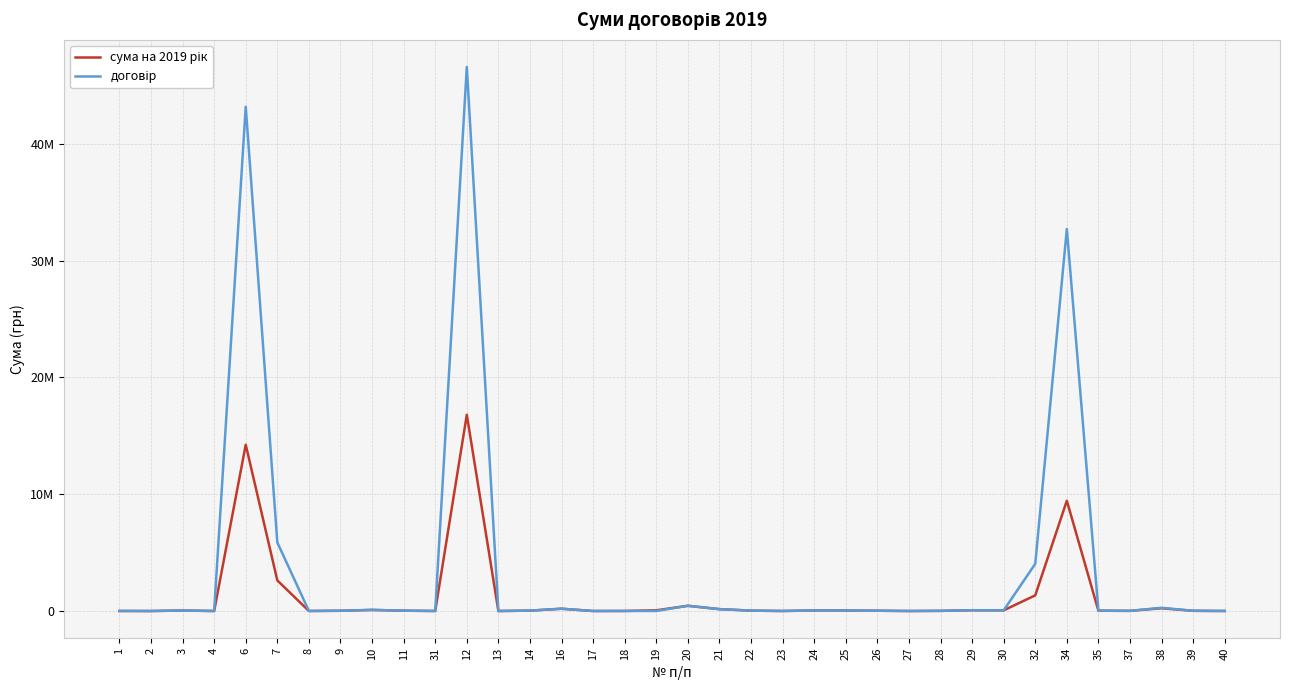

Reading left to right, list all the values displayed in this chart.

сума на 2019 рік: 5000.0	228.0	43000.0	640.0	14239000.0	2622543.8	3000.0	22001.0	95580.0	29548.8	2873.0	16800000.0	1696.2	32400.0	197366.8	548.0	5400.1	61105.3	448012.3	160794.0	34105.0	2812.0	48365.0	48019.4	25579.0	421.0	14081.8	67762.8	57234.0	1342271.6	9442760.4	27924.7	13548.0	237347.5	18007.6	3300.0
договір: 5000.0	228.0	43000.0	640.0	43177950.0	5871089.0	3000.0	22001.0	95580.0	29548.0	2873.0	46575000.0	1696.2	32400.0	197366.8	548.0	5400.1	6105.3	448012.3	160794.0	34105.0	2812.0	48365.0	48019.4	25579.0	421.0	14081.8	67762.8	57234.0	4041350.0	32700738.0	27924.7	13548.0	276861.5	18007.6	3300.0